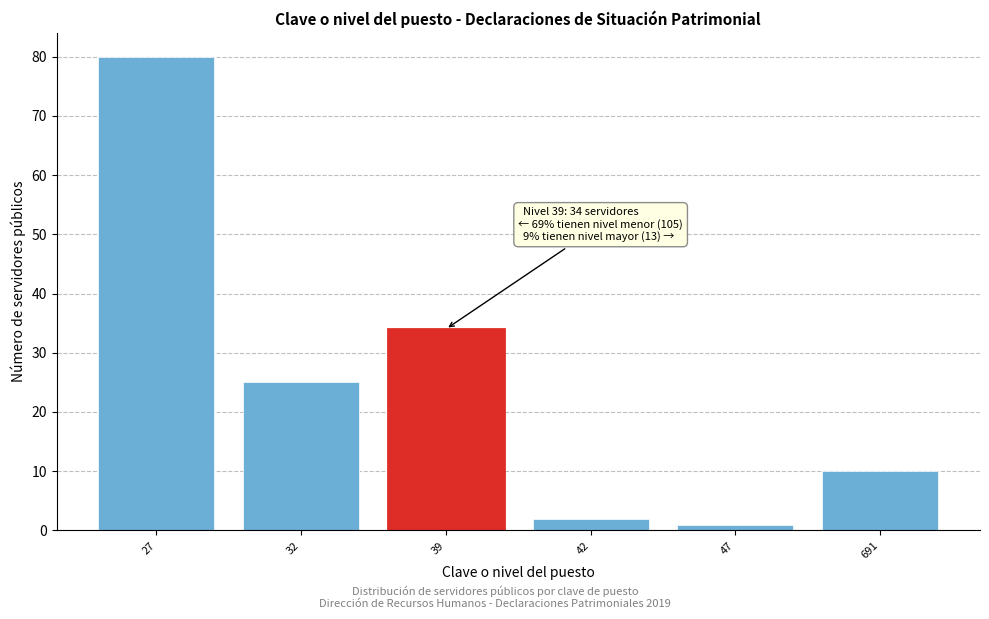

Reading left to right, transcribe all the data shown in this chart.

80	25	34	2	1	10